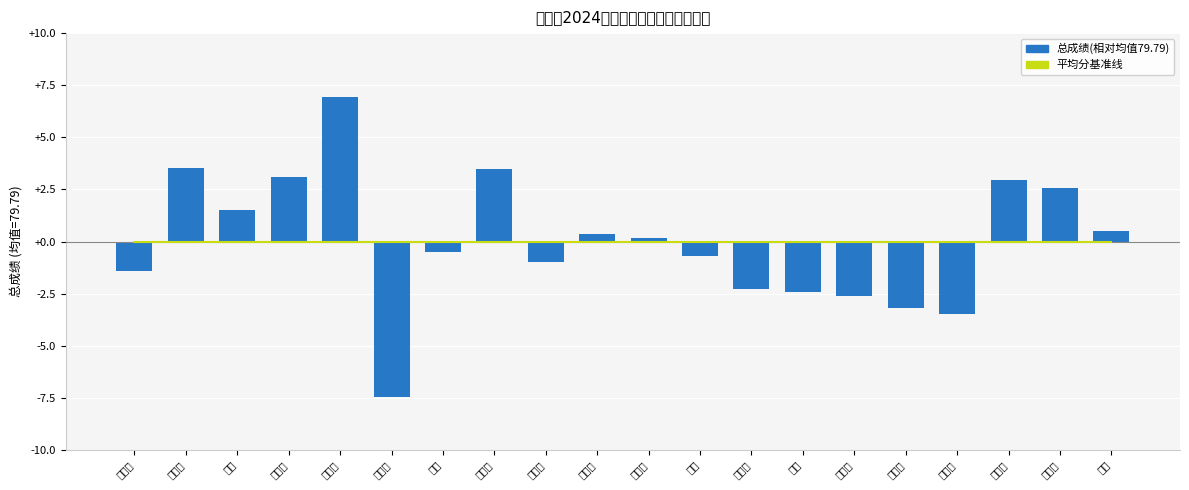

Which series changed the most between 郎树焕 and 崔宇轩?

总成绩(相对均值)